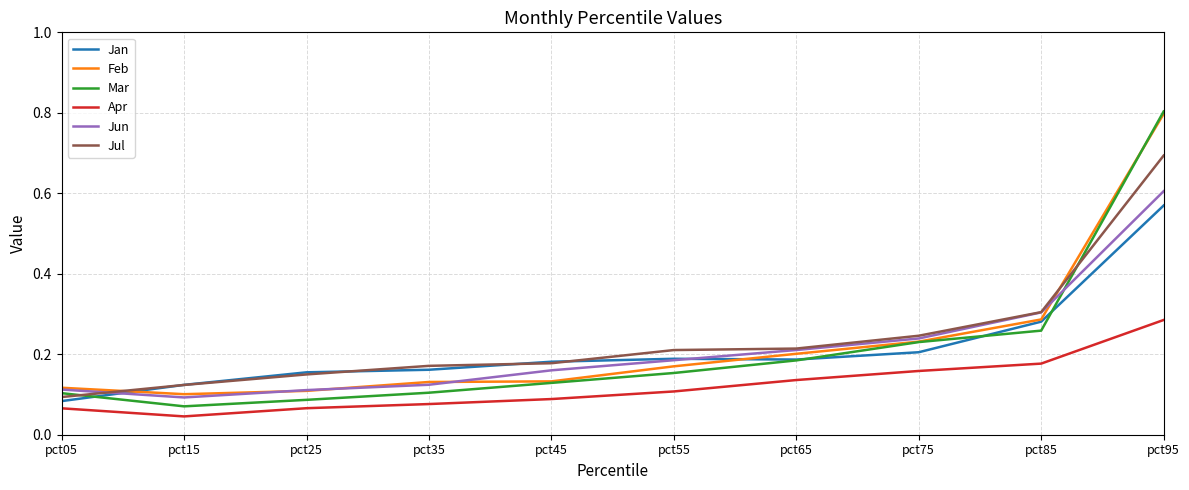

The value of Jun at pct45 is 0.2. True or false?

True